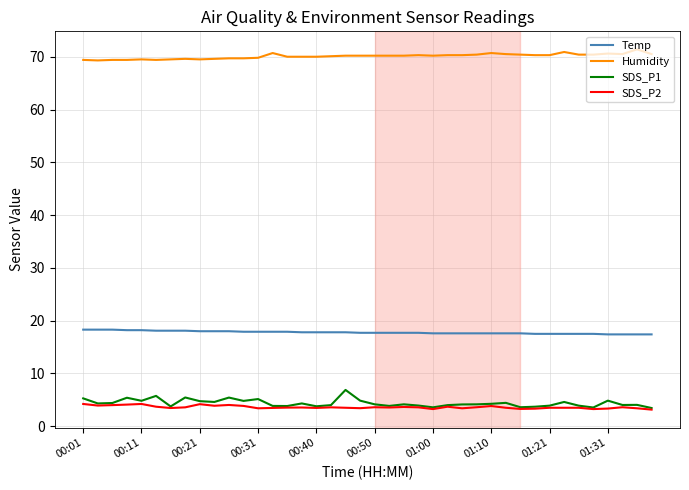

What is the minimum value for Humidity?

69.3